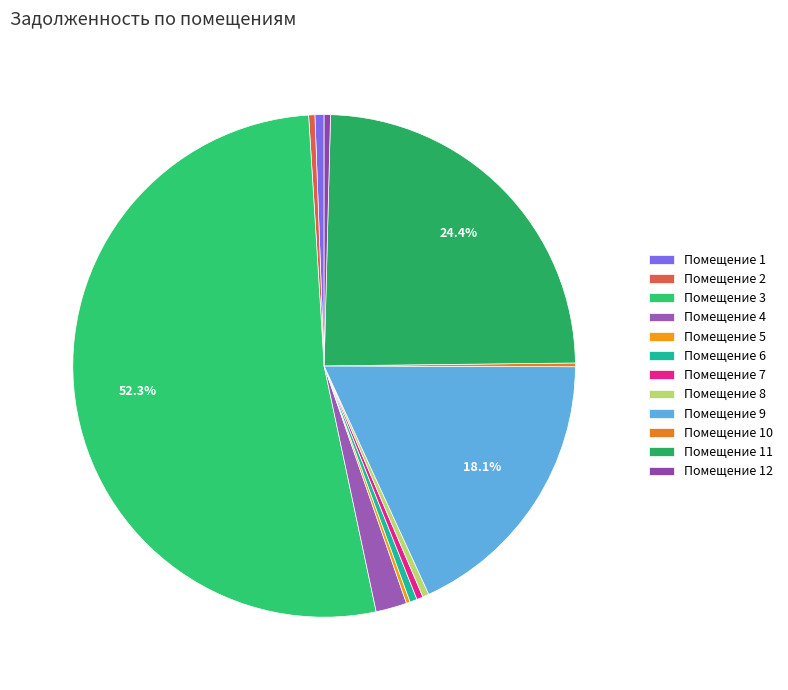

Count the number of slices in the pie.

12